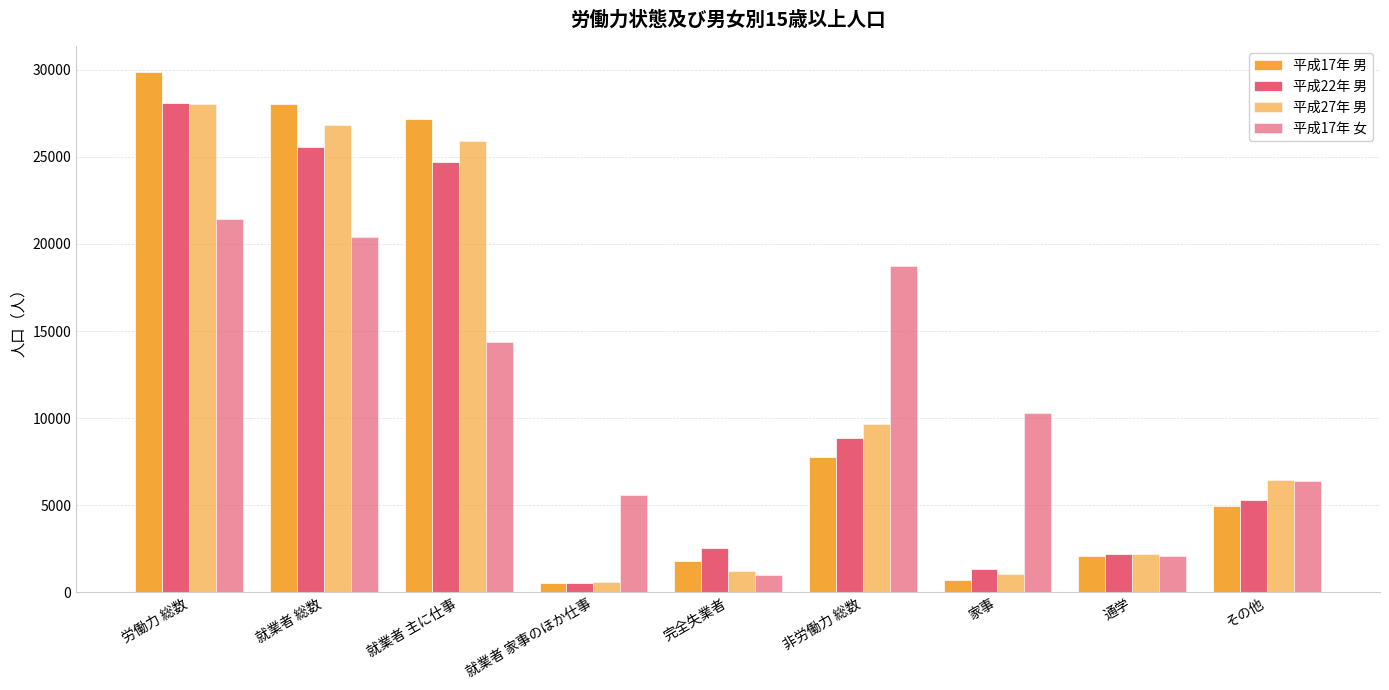

Which series has the widest spread of values?

平成17年 男